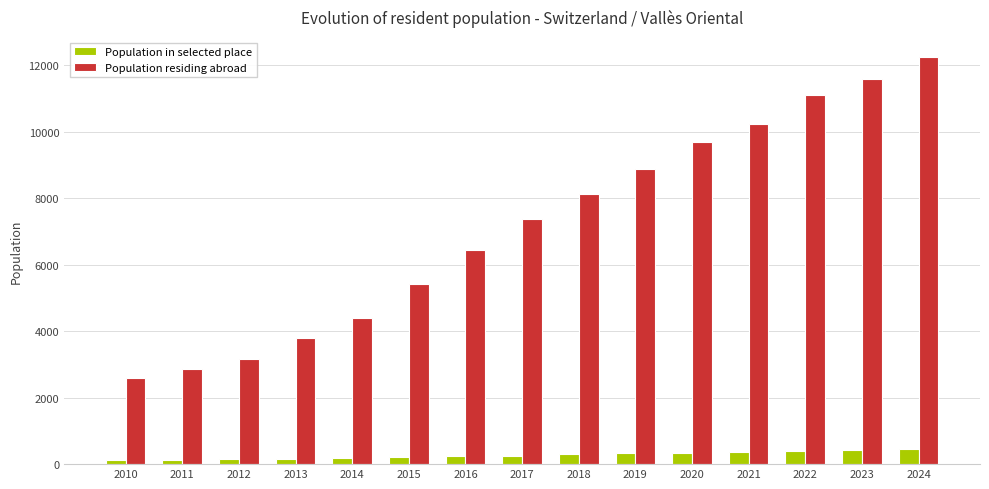

How many data points in Population in selected place are less than 257?

7